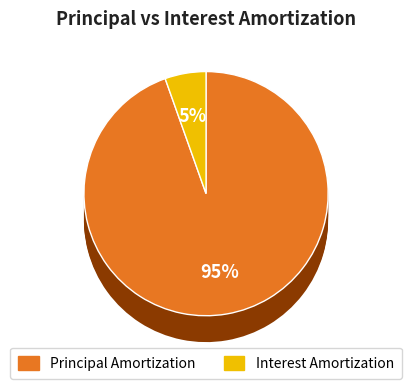

Rank the series by their average value, from lowest to highest.

Interest Amortization, Principal Amortization